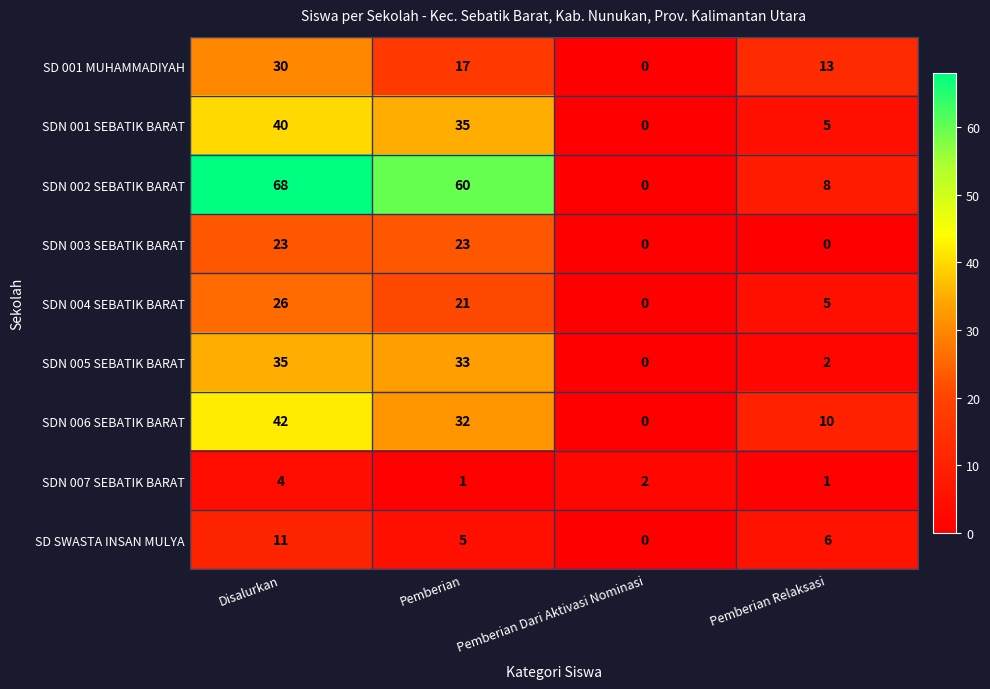

What is the total value across all series at Pemberian Relaksasi?

50